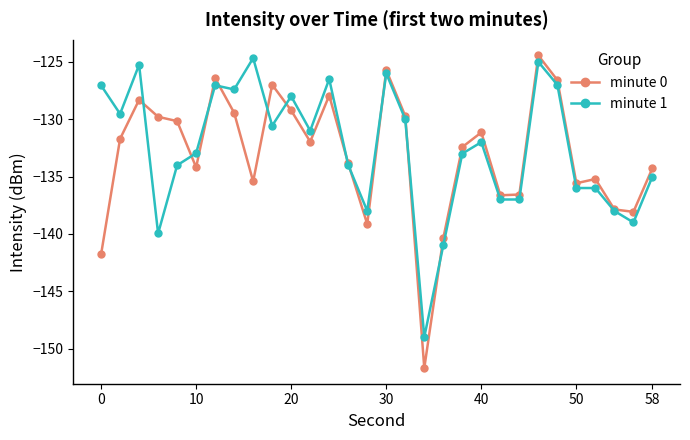

True or false: minute 1 has more than 0 interior local peaks.

True